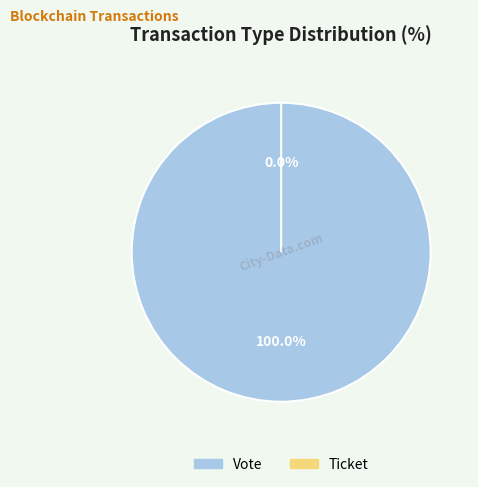

Which category has the smallest portion of the pie?

Ticket